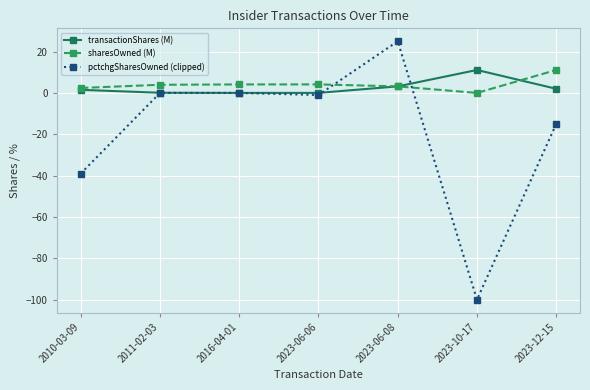

True or false: pctchgSharesOwned (clipped) has a value of -139.2 at 2023-10-17.

False